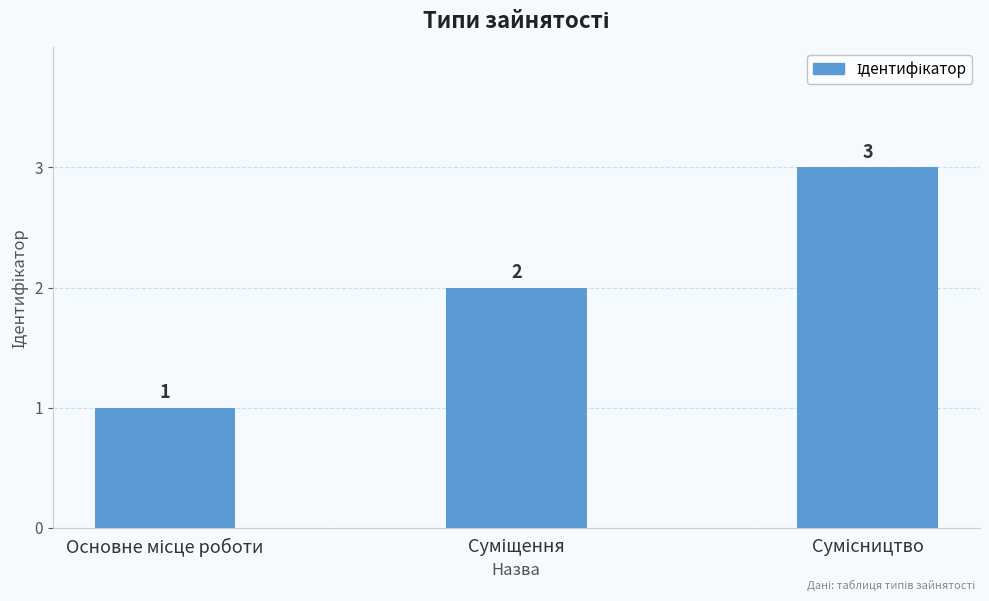

Reading left to right, transcribe all the data shown in this chart.

1	2	3